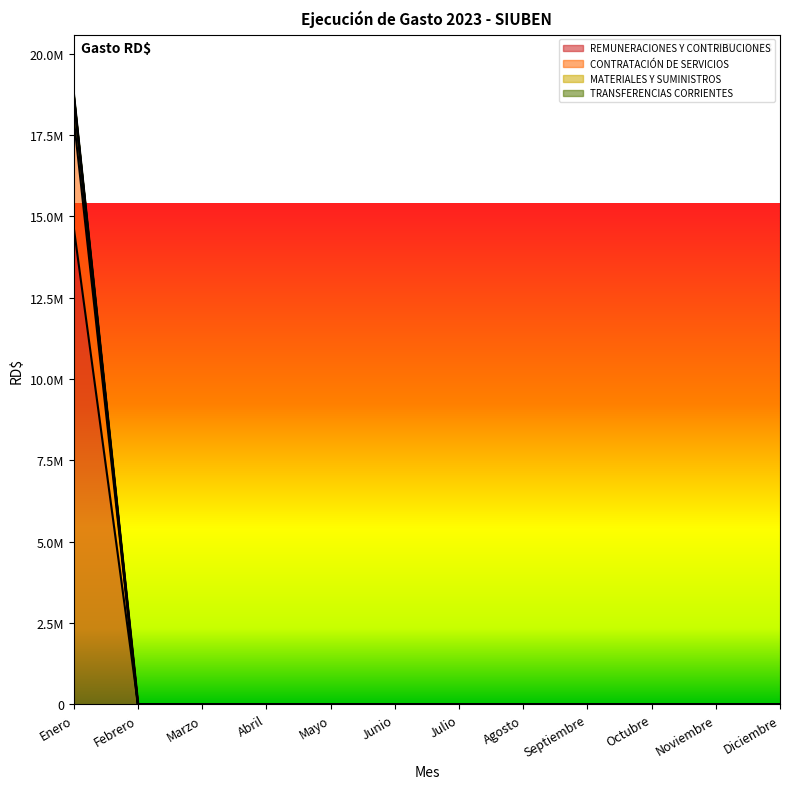

Does the chart display data point markers on the line(s)?

No